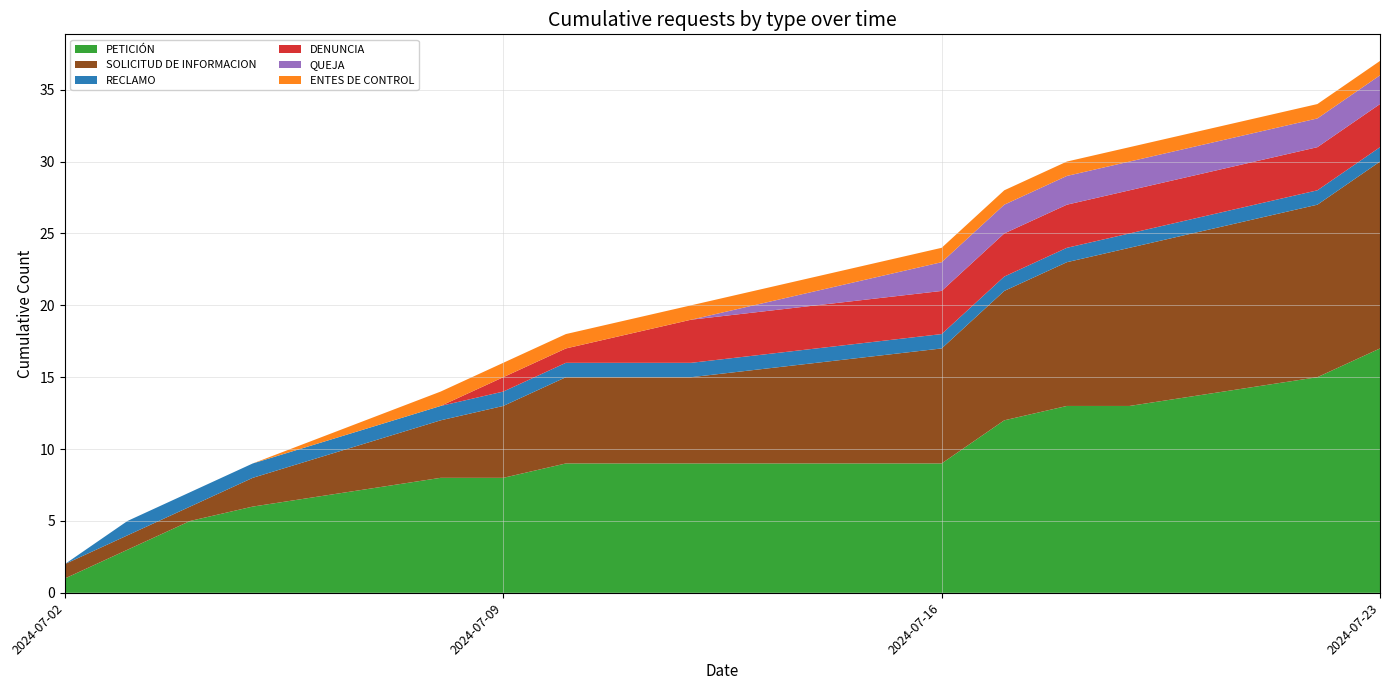

Which category has the highest value in the PETICIÓN series?

2024-07-23